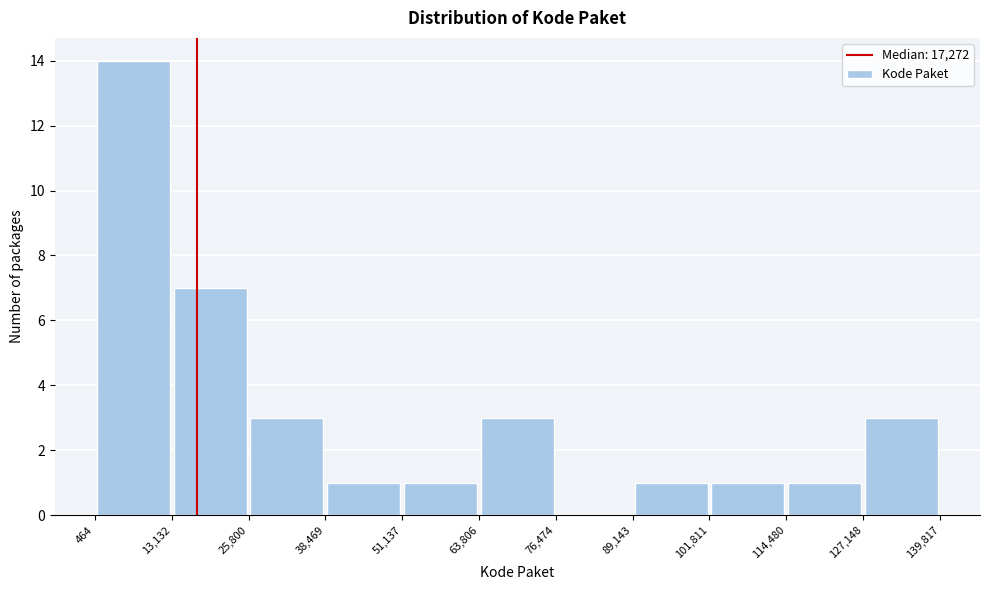

Over which range of the x-axis is the bar tallest?

464 to 13,132